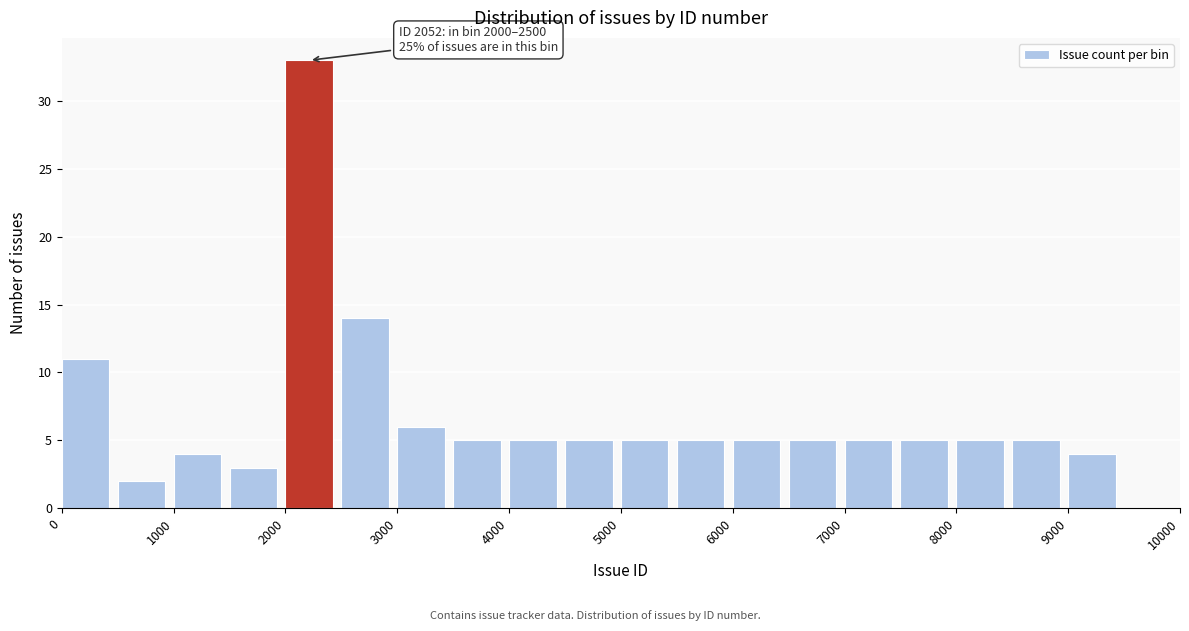

Over which range of the x-axis is the bar tallest?

2000 to 2500